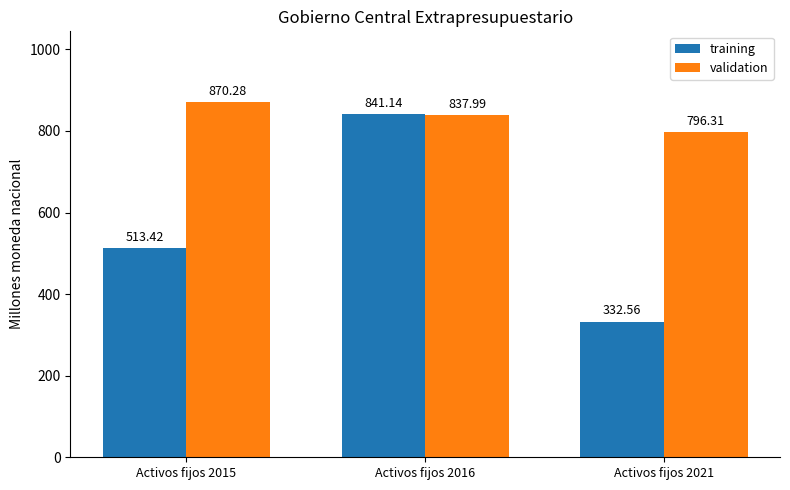

How many data points in training are above 513?

2